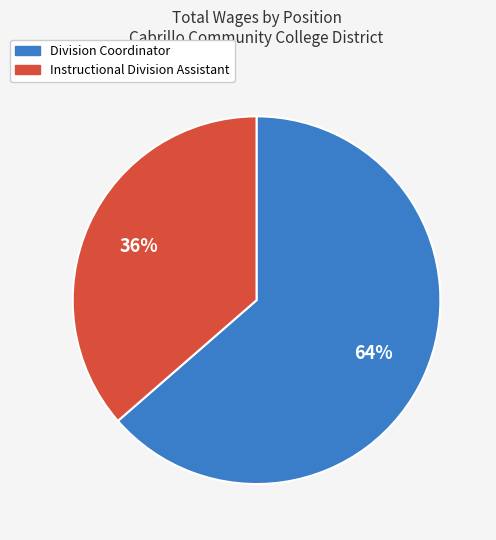

True or false: Instructional Division Assistant accounts for 36% of the total.

True